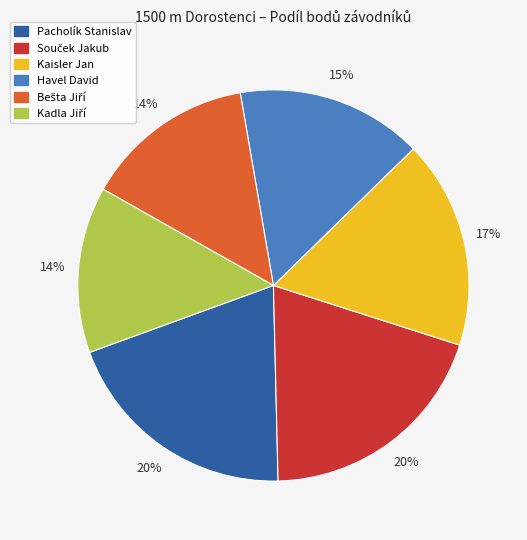

To the nearest percent, what percentage of the pie is Kaisler Jan?

17%